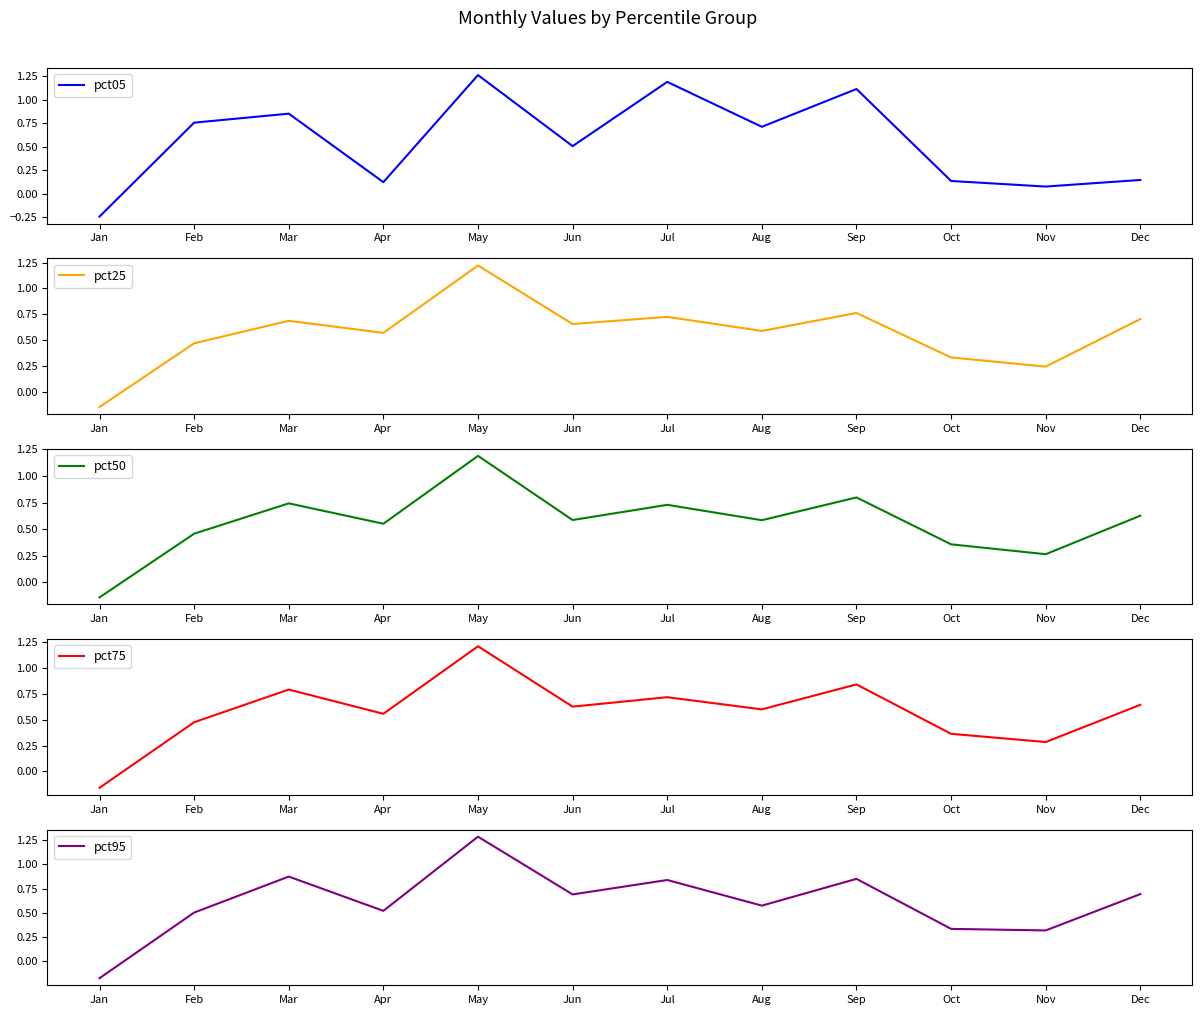

Which label corresponds to the largest value in the chart?

May